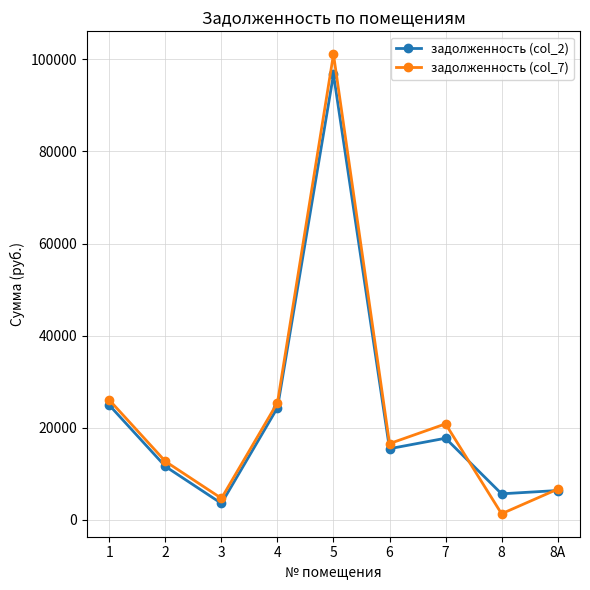

What is the sum of the задолженность (col_2) values at 4 and 2?

35990.9